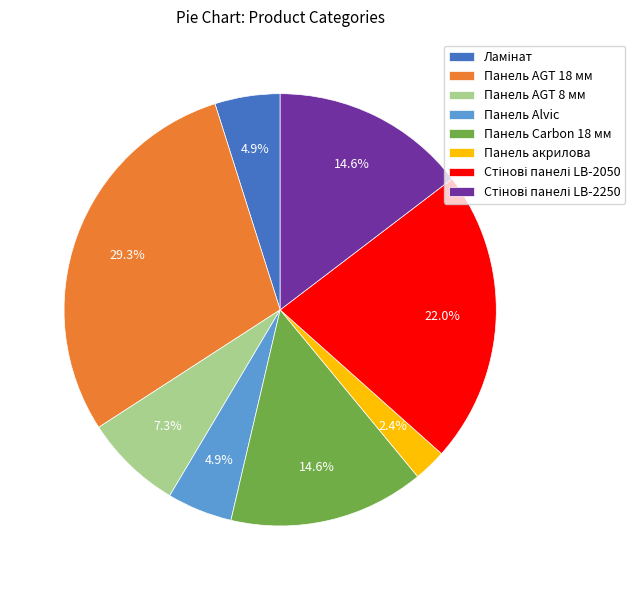

To the nearest percent, what percentage of the pie is Панель Carbon 18 мм?

15%